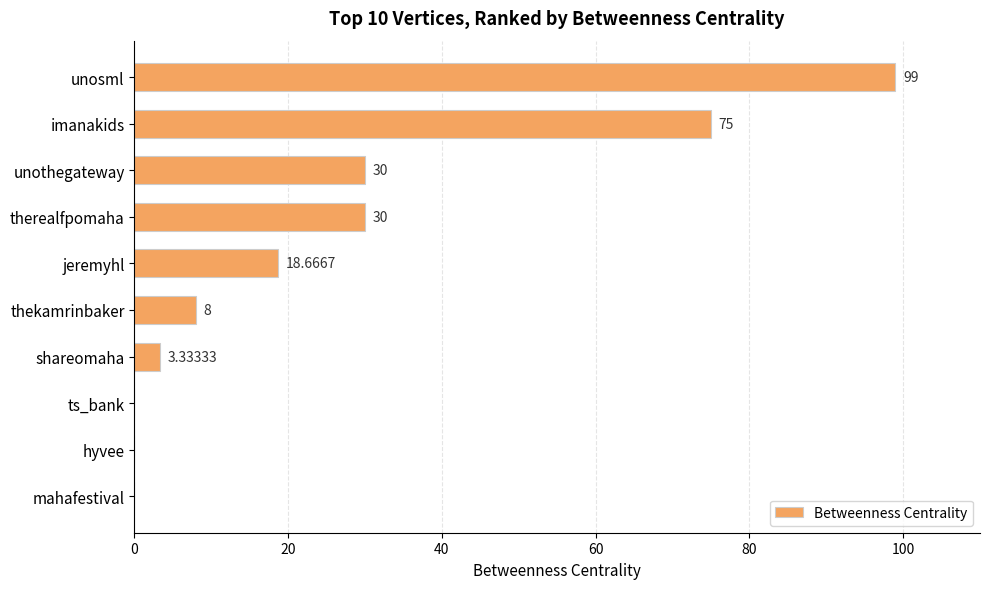

Which category has the highest value across all series?

unosml